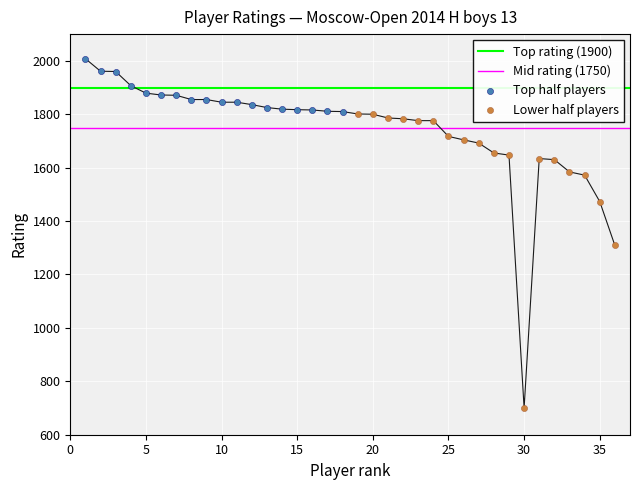

What is the ratio of the value at 20 to the value at 13?

1.0